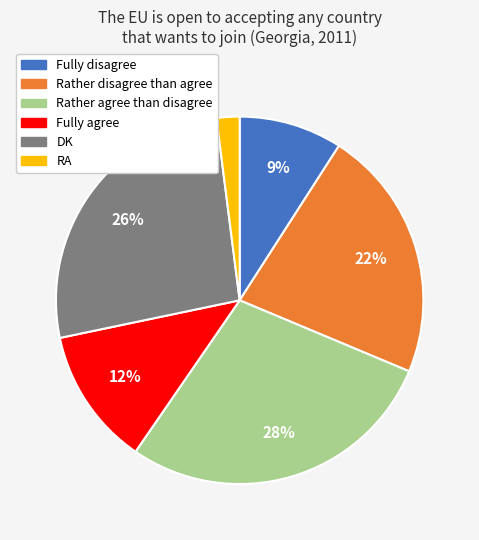

What is the largest slice in the pie chart?

Rather agree than disagree